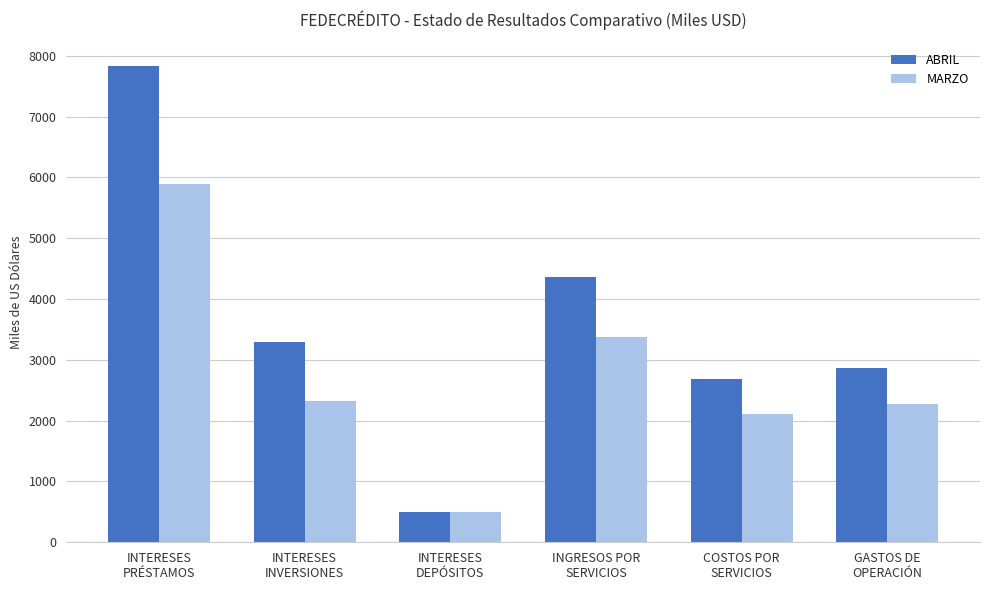

What is the approximate value of MARZO at INTERESES
PRÉSTAMOS?

5892.3